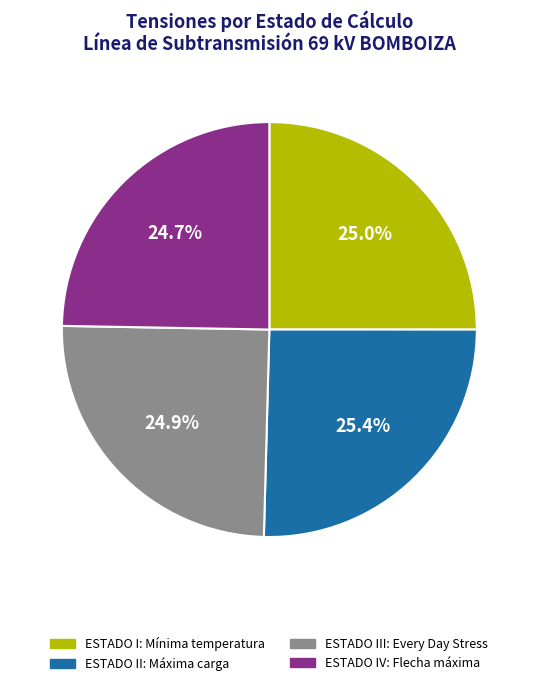

How many segments does this pie chart have?

4